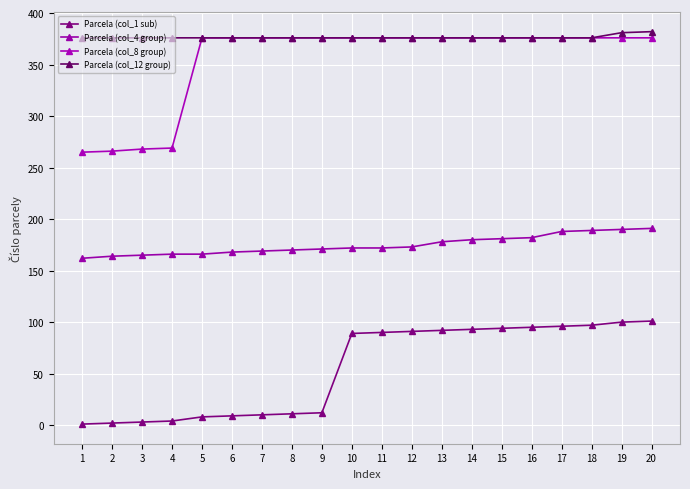

True or false: Parcela (col_12 group) and Parcela (col_4 group) cross at least once.

False